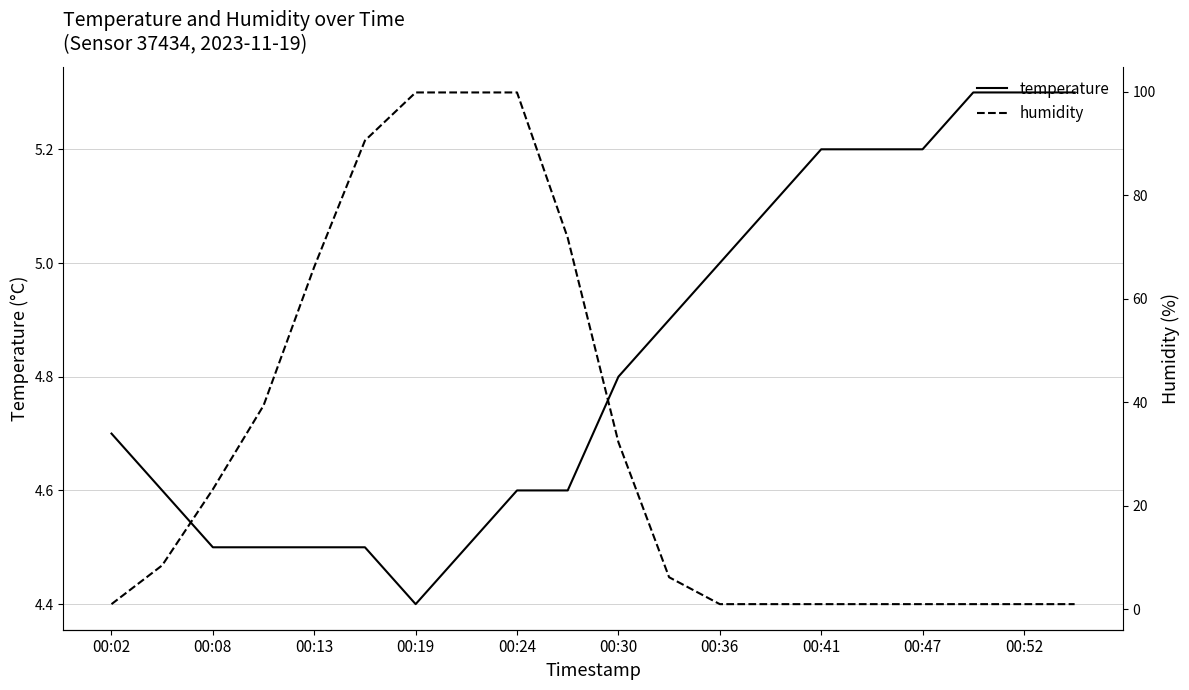

The humidity series shows 1.6 at 15. True or false?

False